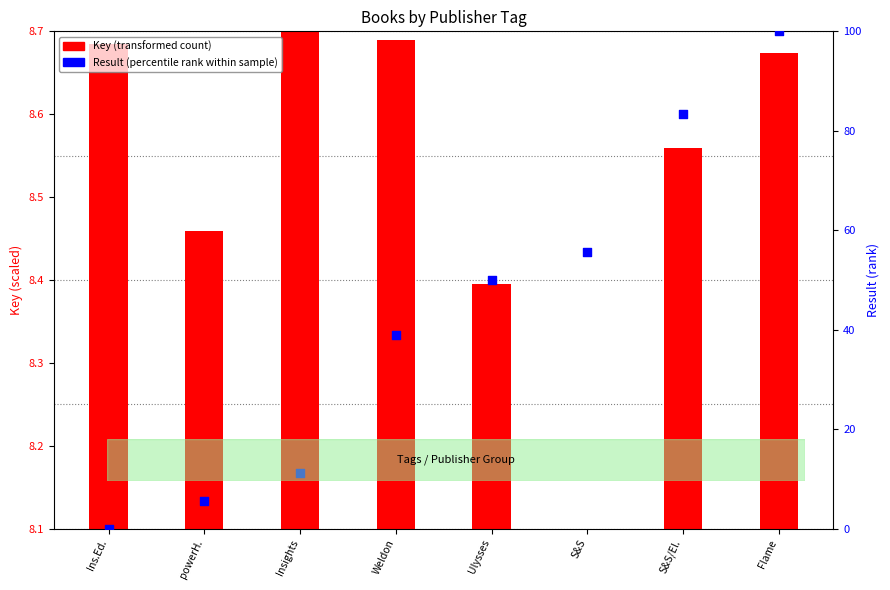

Which series reaches the maximum Y coordinate?

Result (percentile rank within sample)